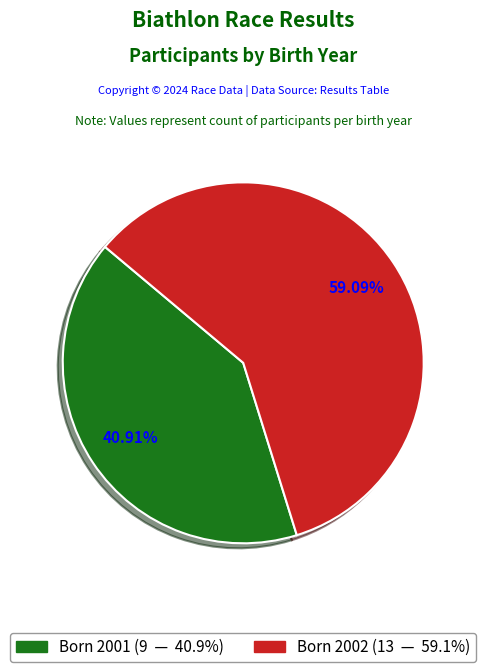

To the nearest percent, what is the difference between the largest and smallest slice percentages?

18%